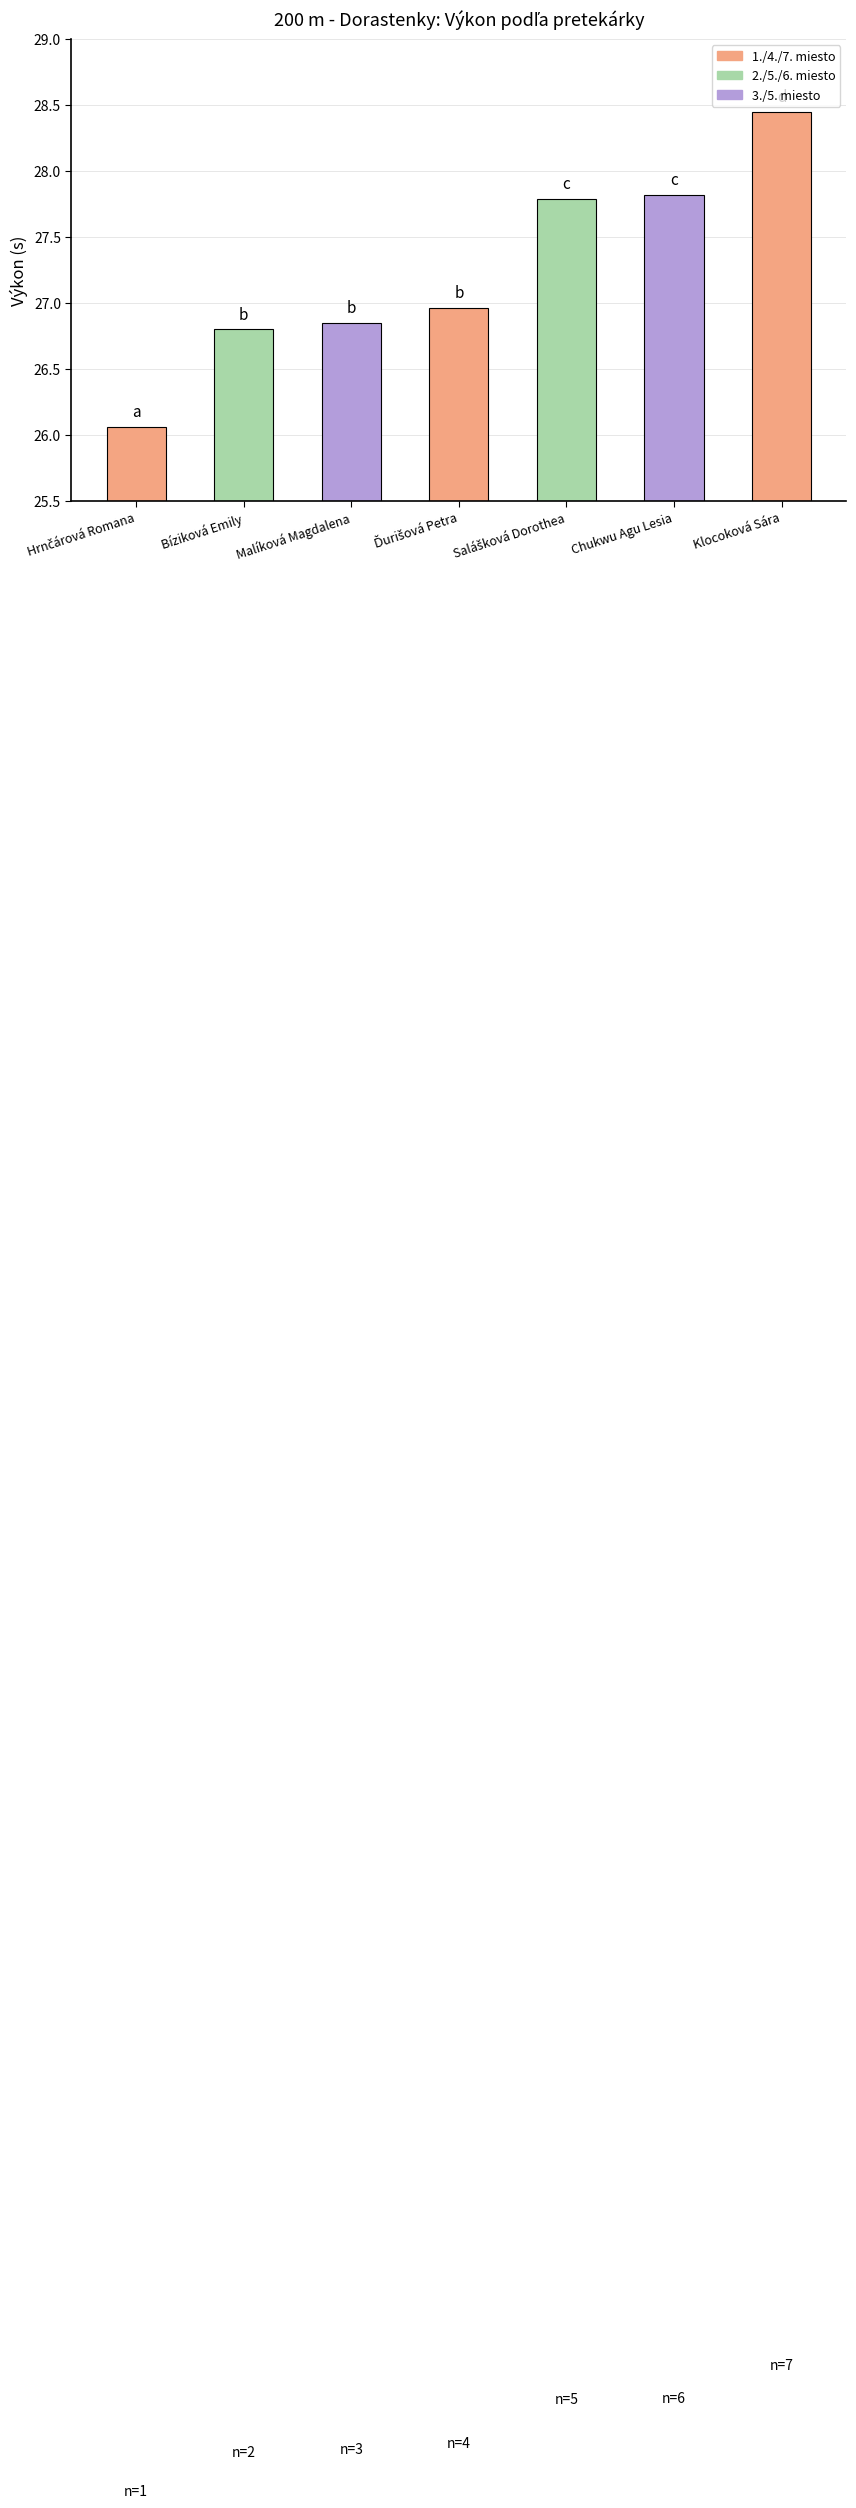

What is the label of the 5th bar from the right?

Malíková Magdalena